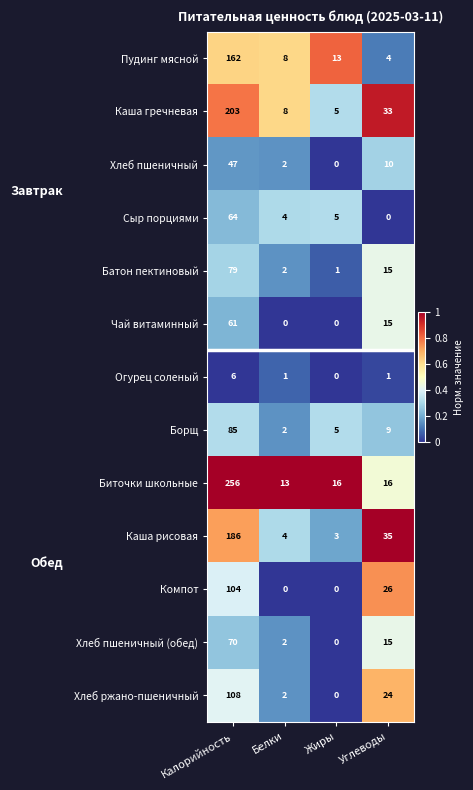

Which series changed the most between Калорийность and Жиры?

Биточки школьные